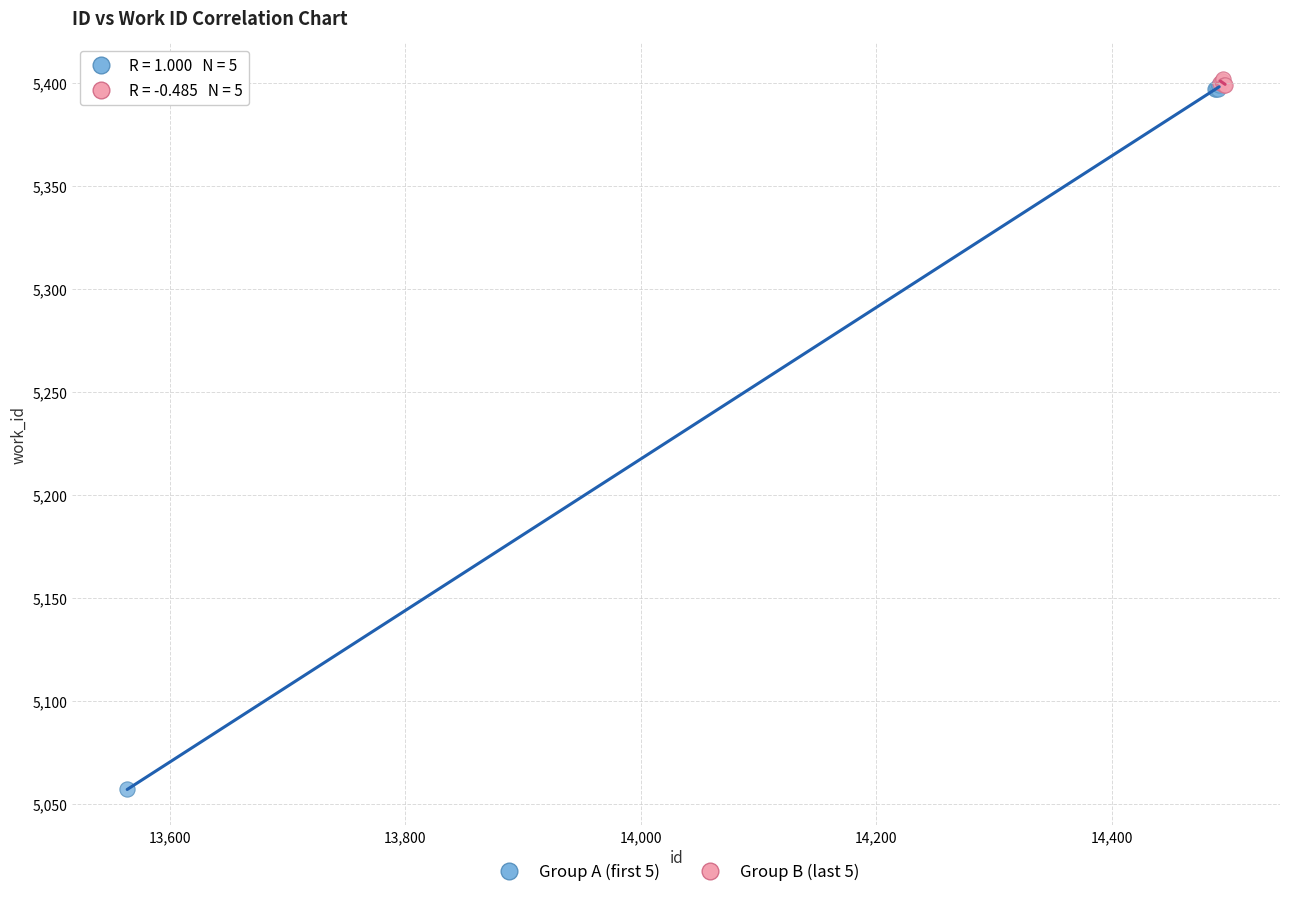

Which series reaches the minimum Y coordinate?

Group A (first 5)